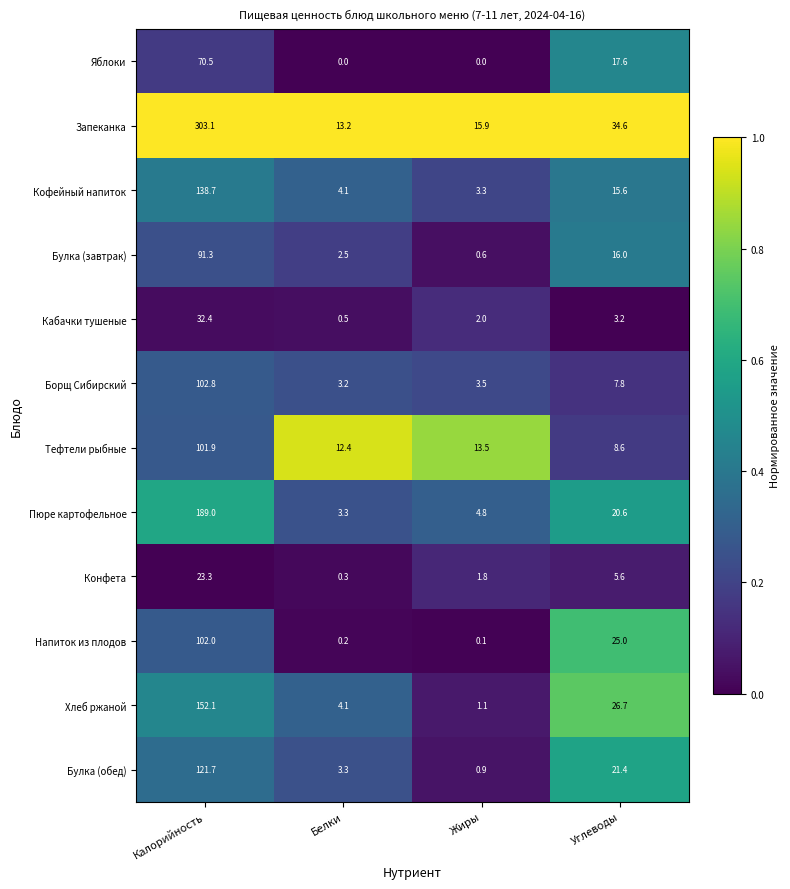

Where does the Напиток из плодов series first go above 25?

Калорийность